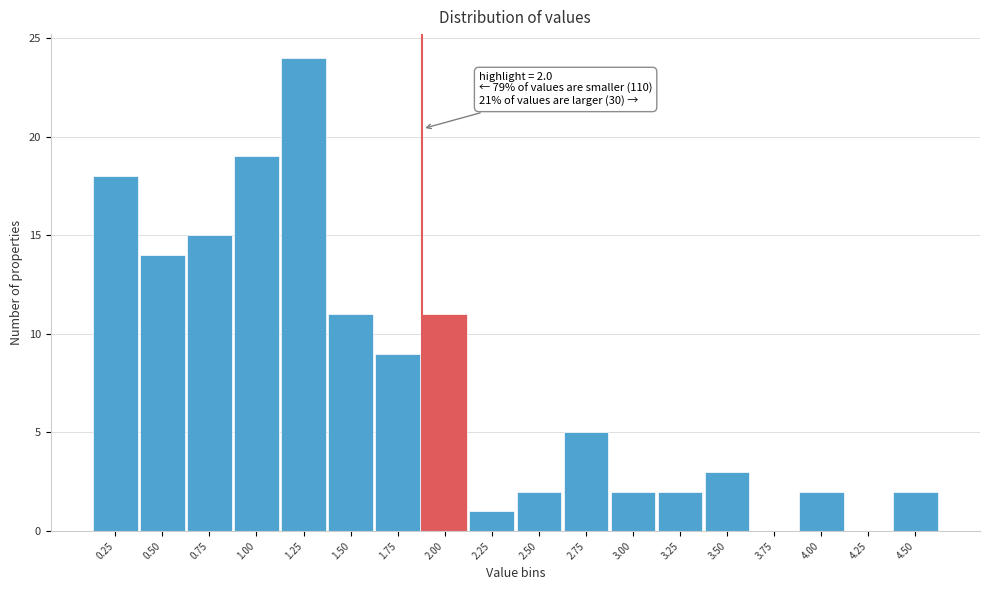

Reading right to left, list all the values displayed in this chart.

4.50=2	4.25=0	4.00=2	3.75=0	3.50=3	3.25=2	3.00=2	2.75=5	2.50=2	2.25=1	2.00=11	1.75=9	1.50=11	1.25=24	1.00=19	0.75=15	0.50=14	0.25=18